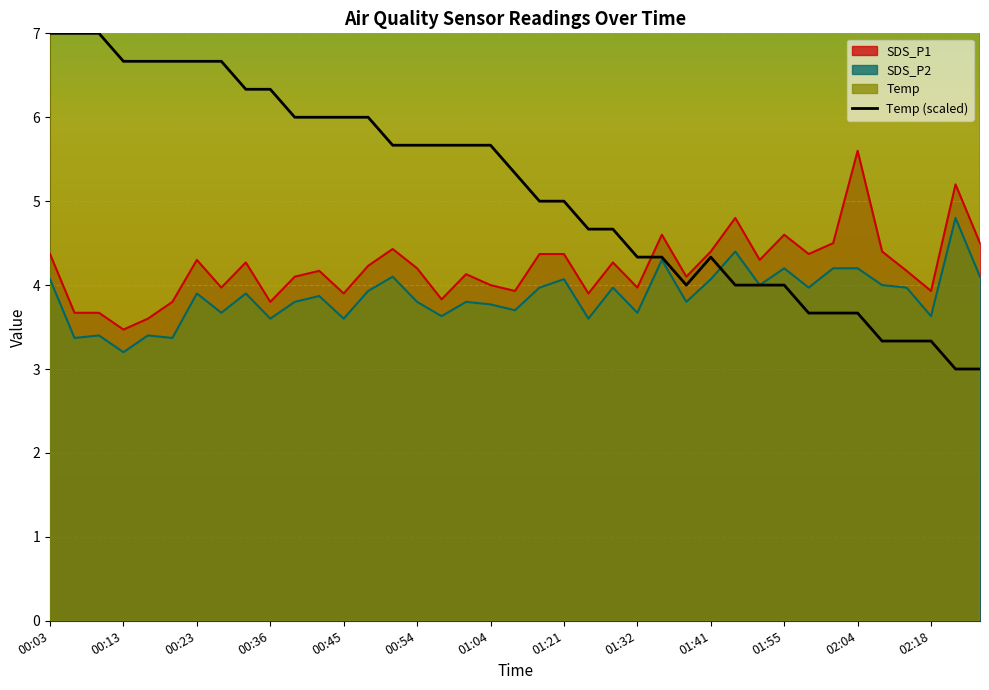

Which category has the highest value in the SDS_P1 series?

02:04